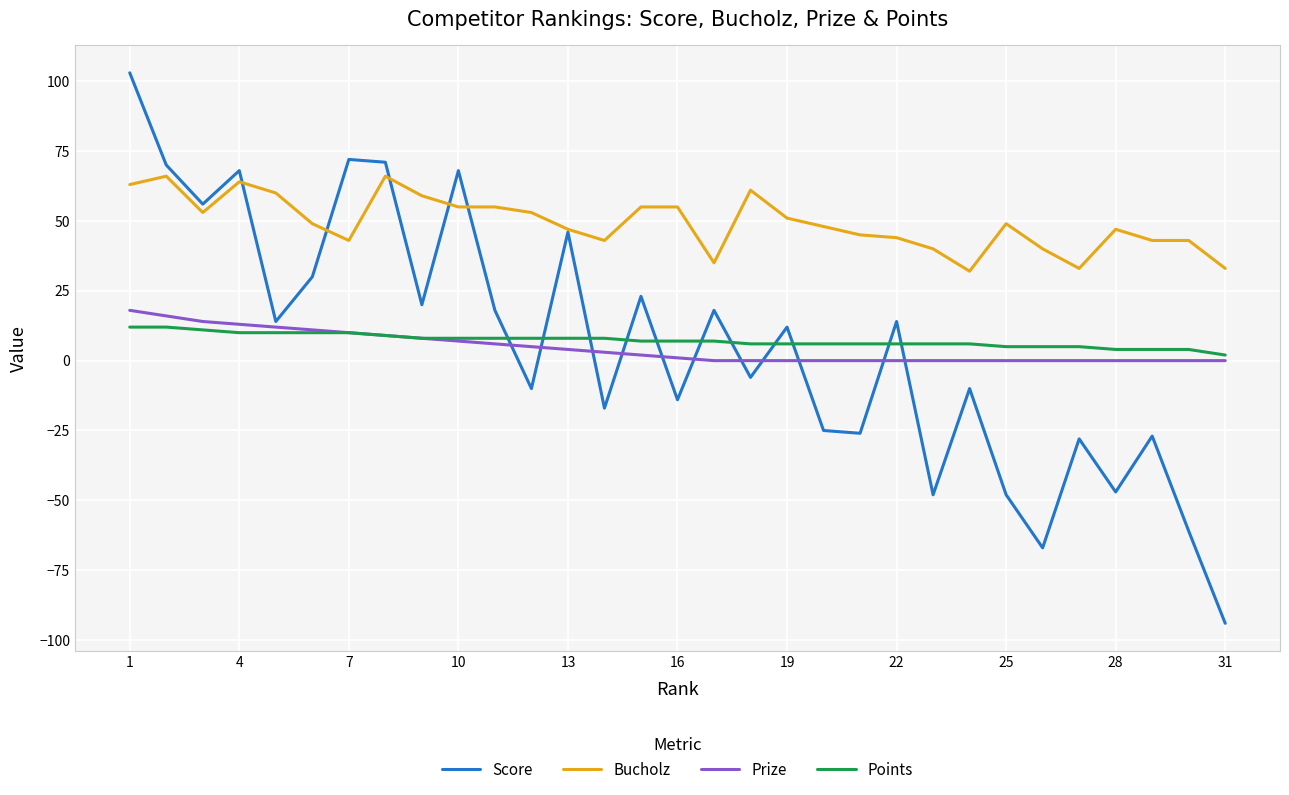

Which series has the largest total across all categories?

Bucholz